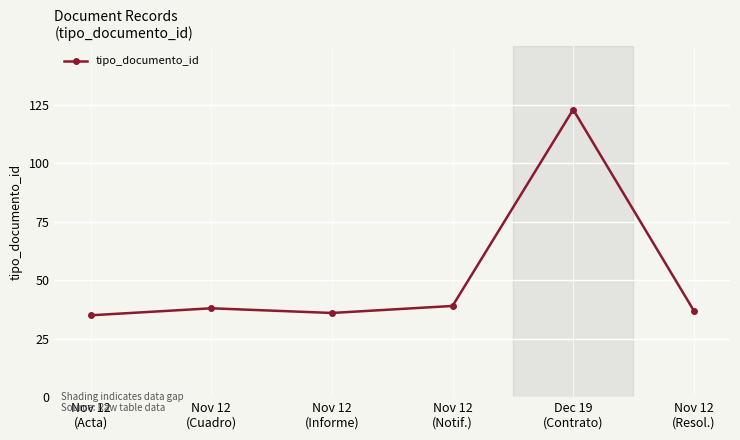

At which category does the data reach its first local peak?

Nov 12
(Cuadro)